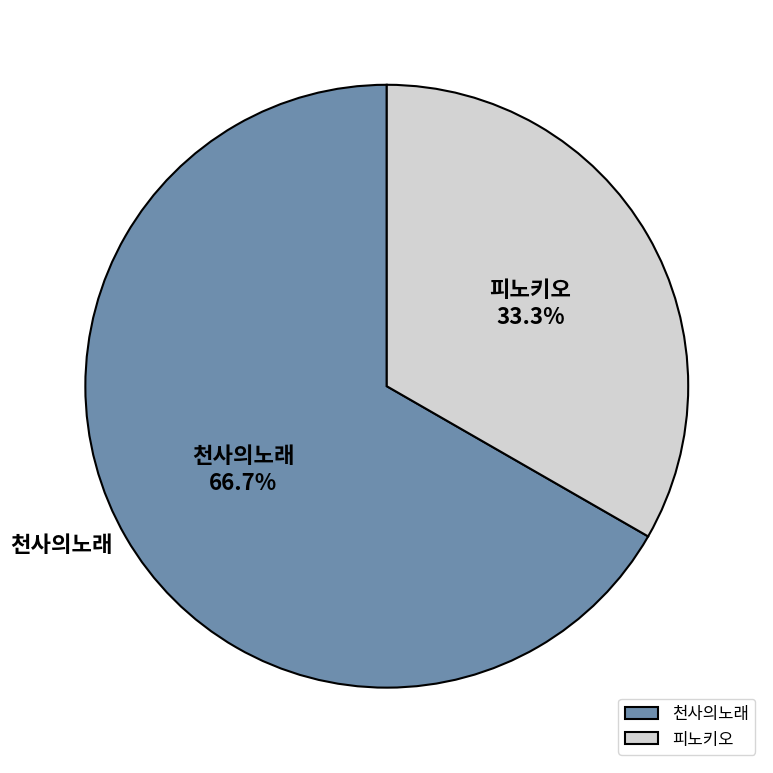

The 피노키오 slice represents 27% of the pie. True or false?

False